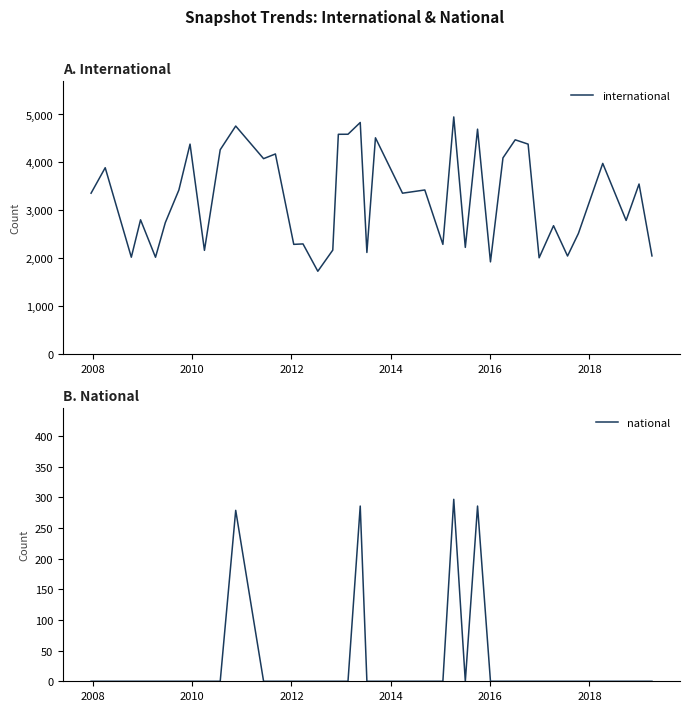

True or false: national and international intersect in this chart.

False